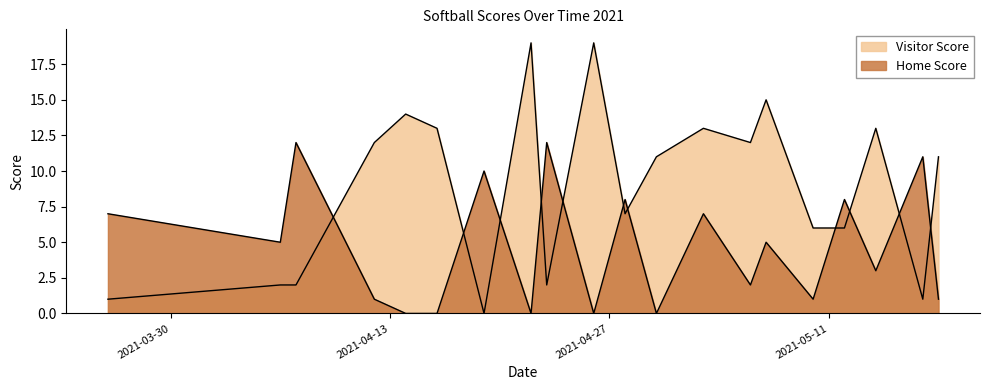

Which has a higher value, 2021-05-03 or 2021-05-10?

2021-05-03